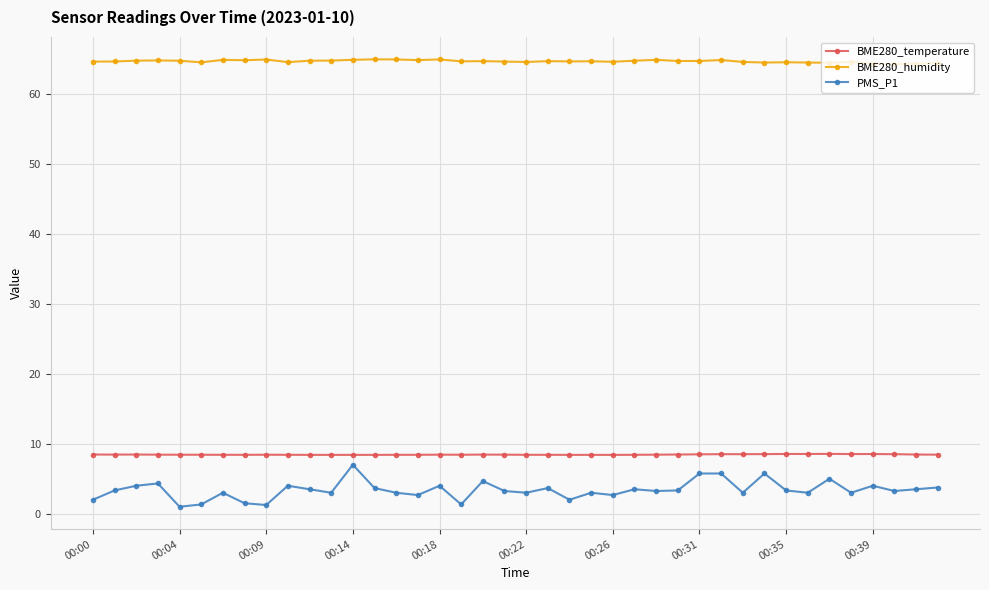

What is the minimum value for BME280_temperature?

8.4